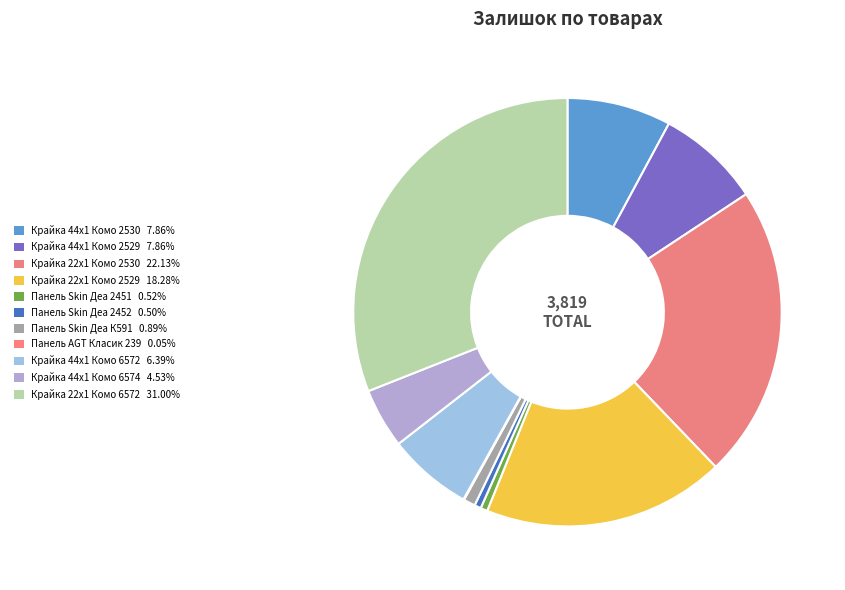

To the nearest percent, what percentage of the pie is Крайка 44x1 Комо 2530?

8%